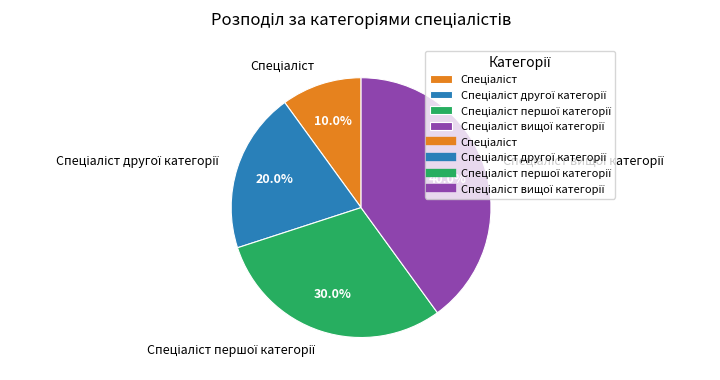

Is there a majority slice in this chart?

No